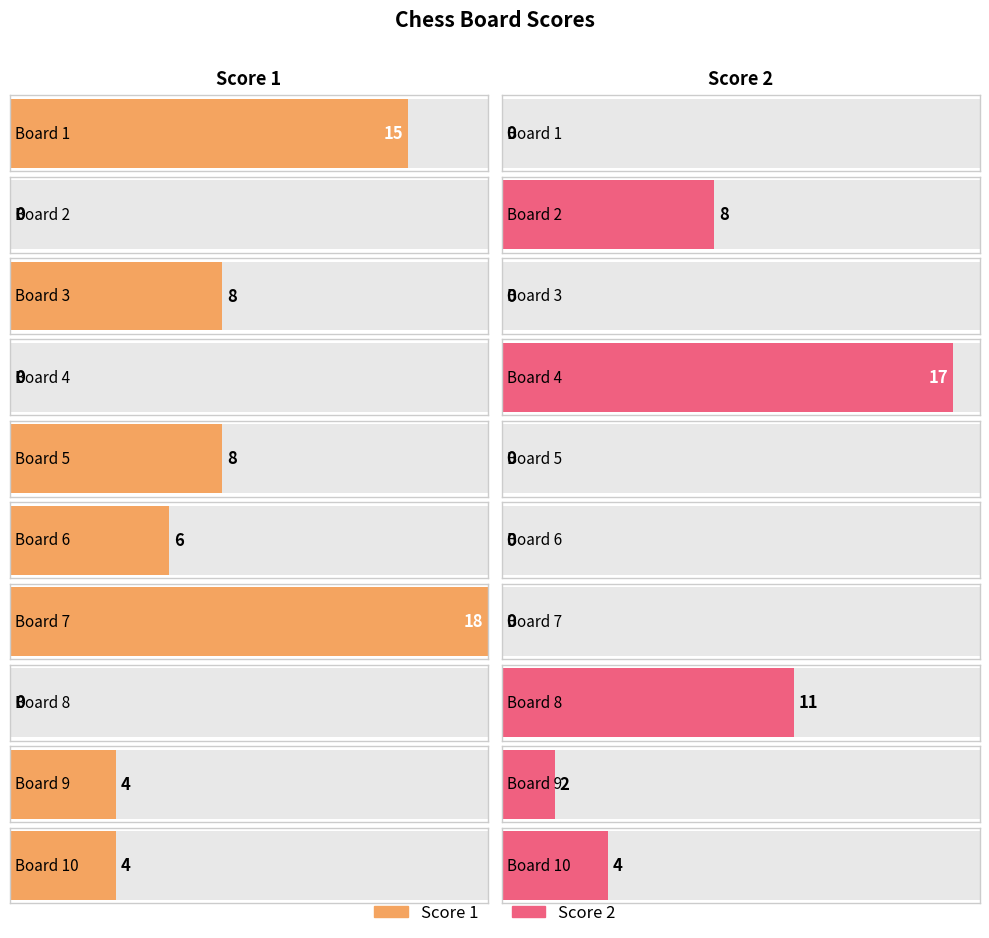

What is the value of the Score 1 bar at the 7th from the left?

18